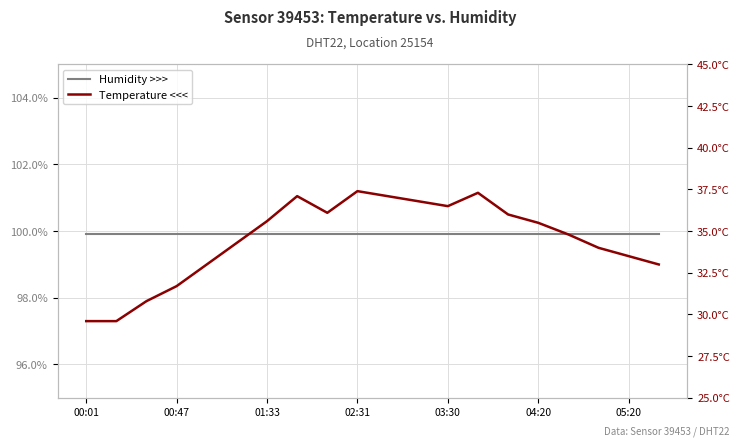

True or false: Humidity >>> has more than 0 interior local peaks.

False